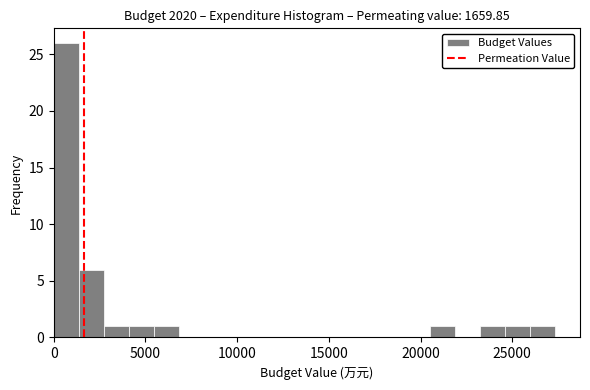

Read against the x-axis, roughly where is the centre of the tallest bar?

500